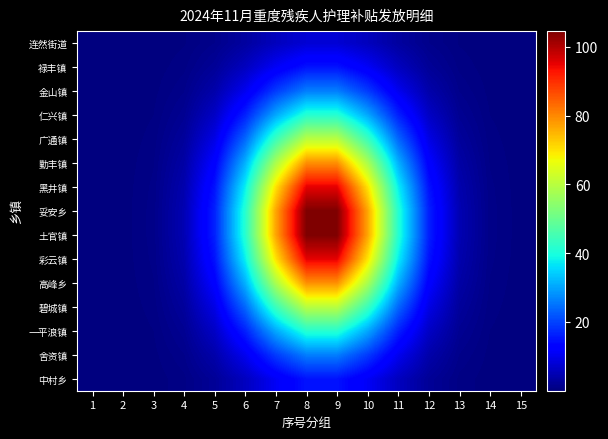

Which label corresponds to the largest value in the chart?

8